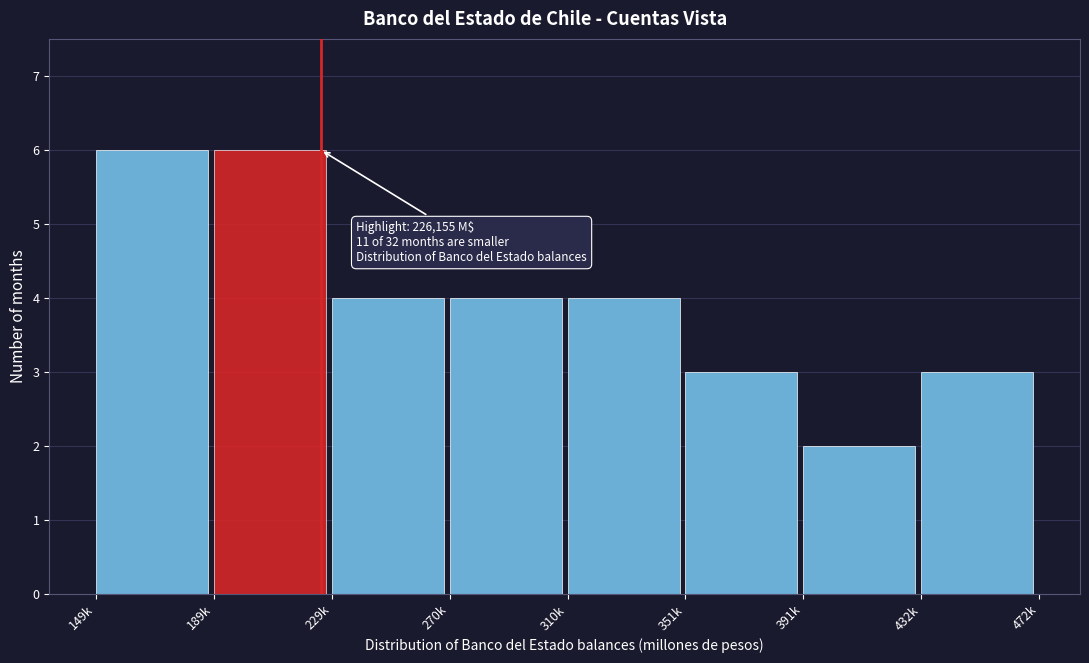

Reading left to right, what are all the values shown in this chart?

149k=6	189k=6	229k=4	270k=4	310k=4	351k=3	391k=2	432k=3